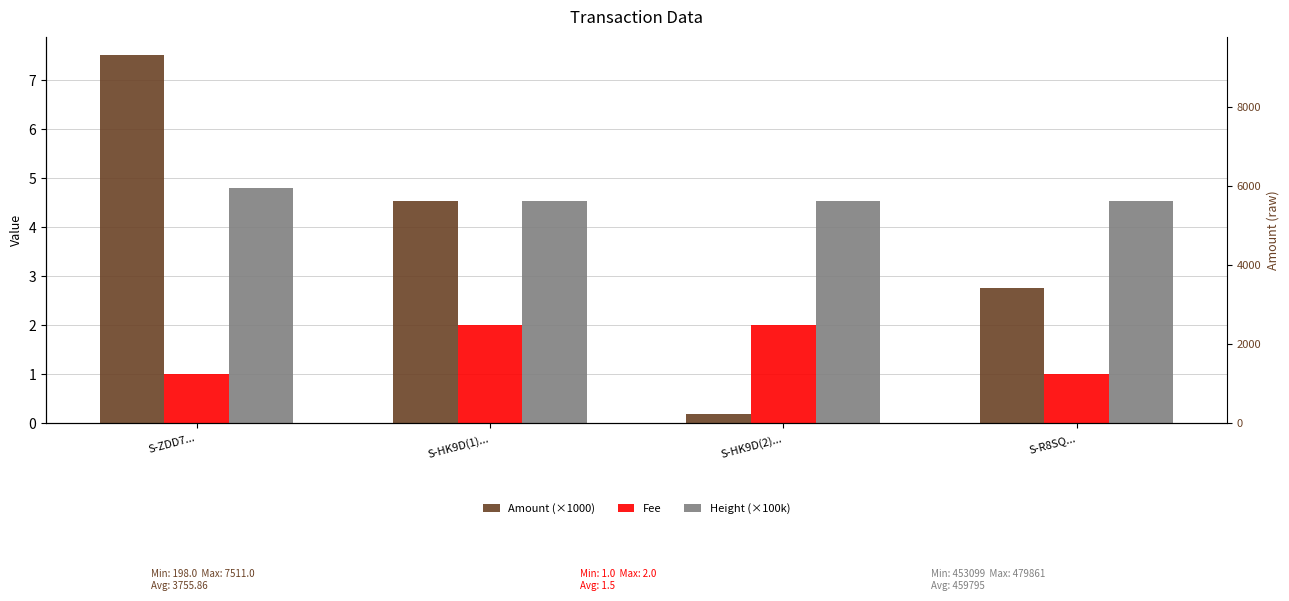

Rank the categories by Height (×100k) value from lowest to highest.

S-R8SQ..., S-HK9D(2)..., S-HK9D(1)..., S-ZDD7...